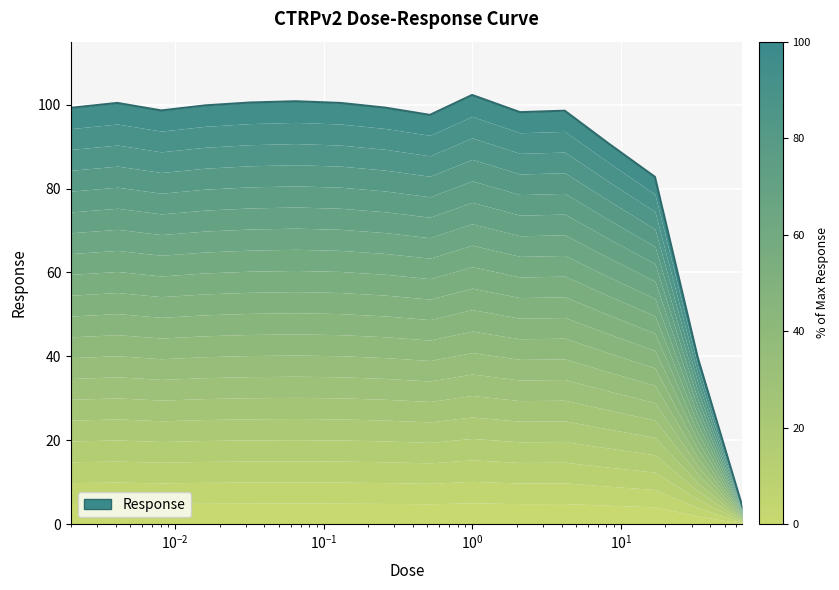

What is the change in value from 0.065 to 4.2?

-2.2